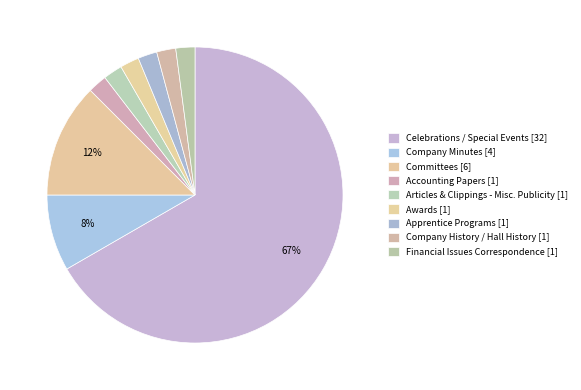

How many segments does this pie chart have?

9